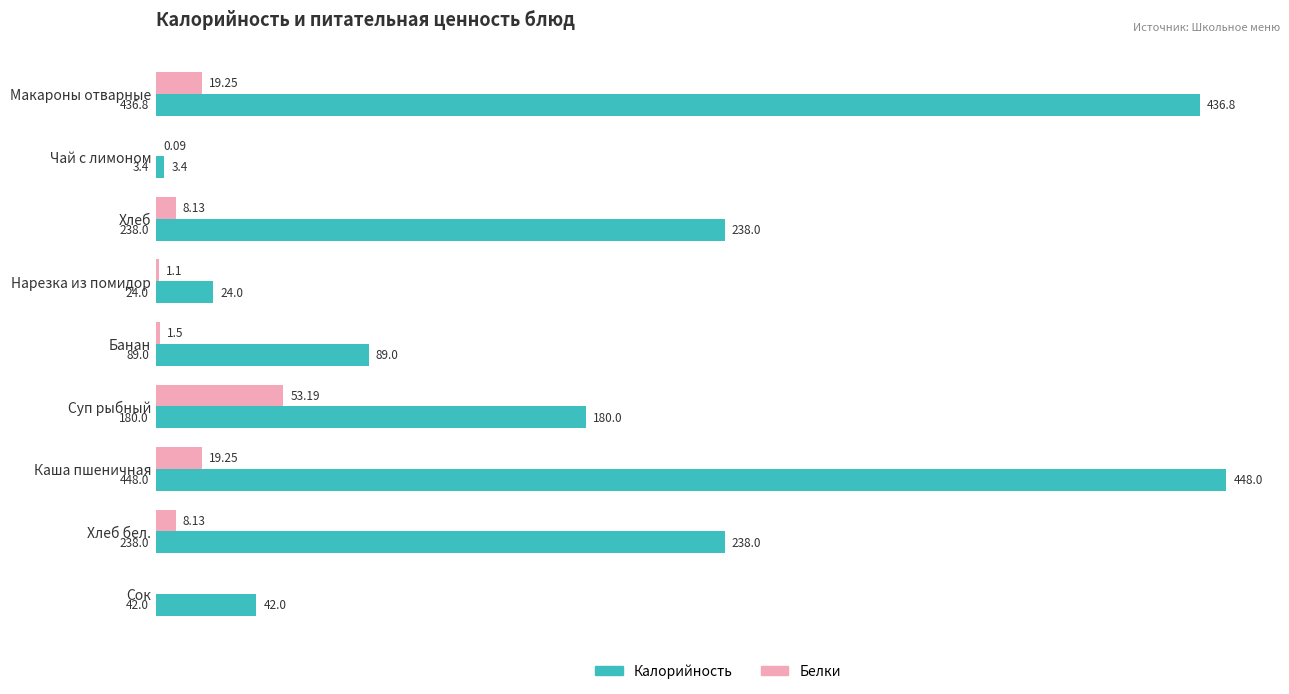

Which category has the highest value in the Белки series?

Суп рыбный